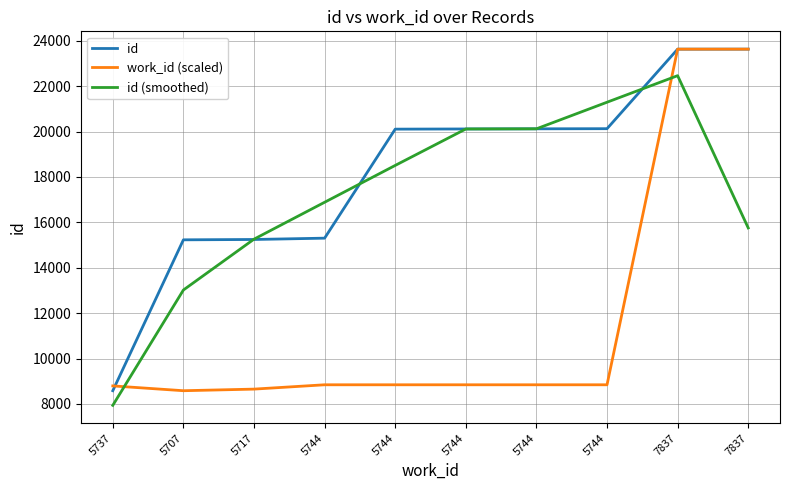

How many lines are shown in the chart?

3